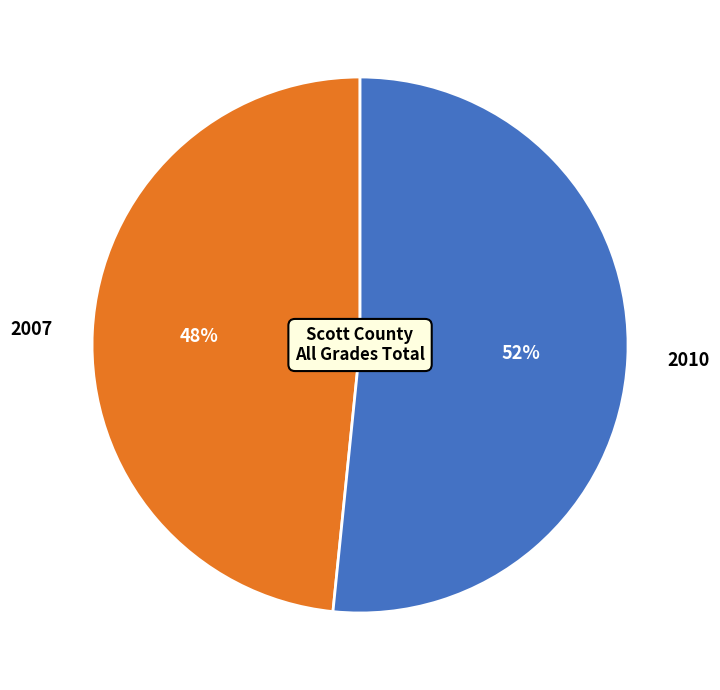

What percentage is the 2007 slice, to the nearest percent?

48%